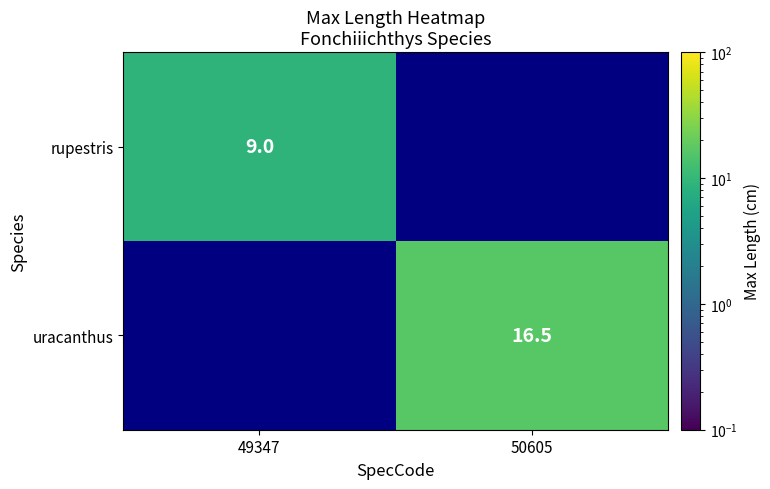

Between 49347 and 50605, which is larger?

50605